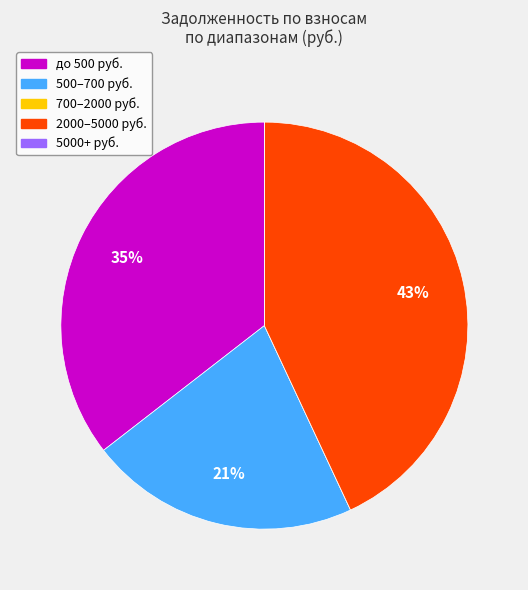

To the nearest percent, what is the average slice percentage?

20%